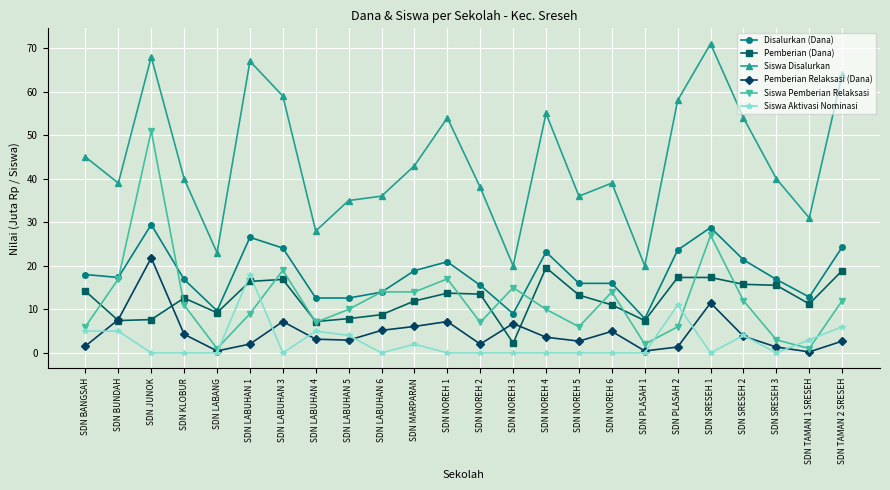

Which series has the widest spread of values?

Siswa Disalurkan